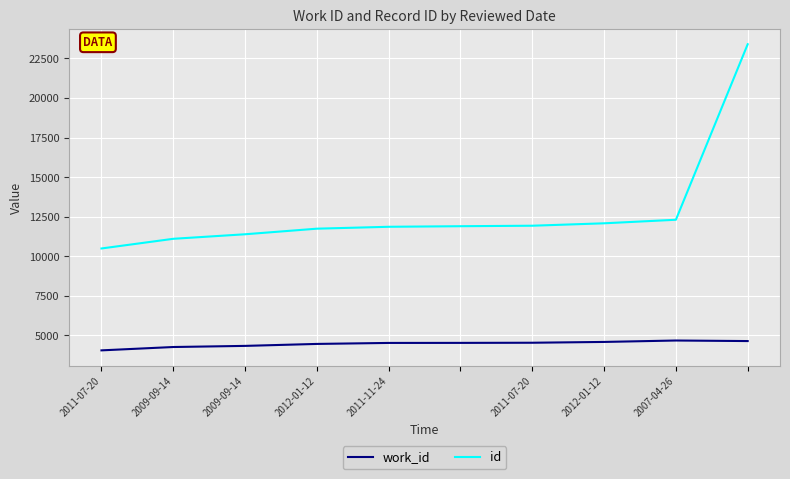

True or false: work_id and id intersect in this chart.

False